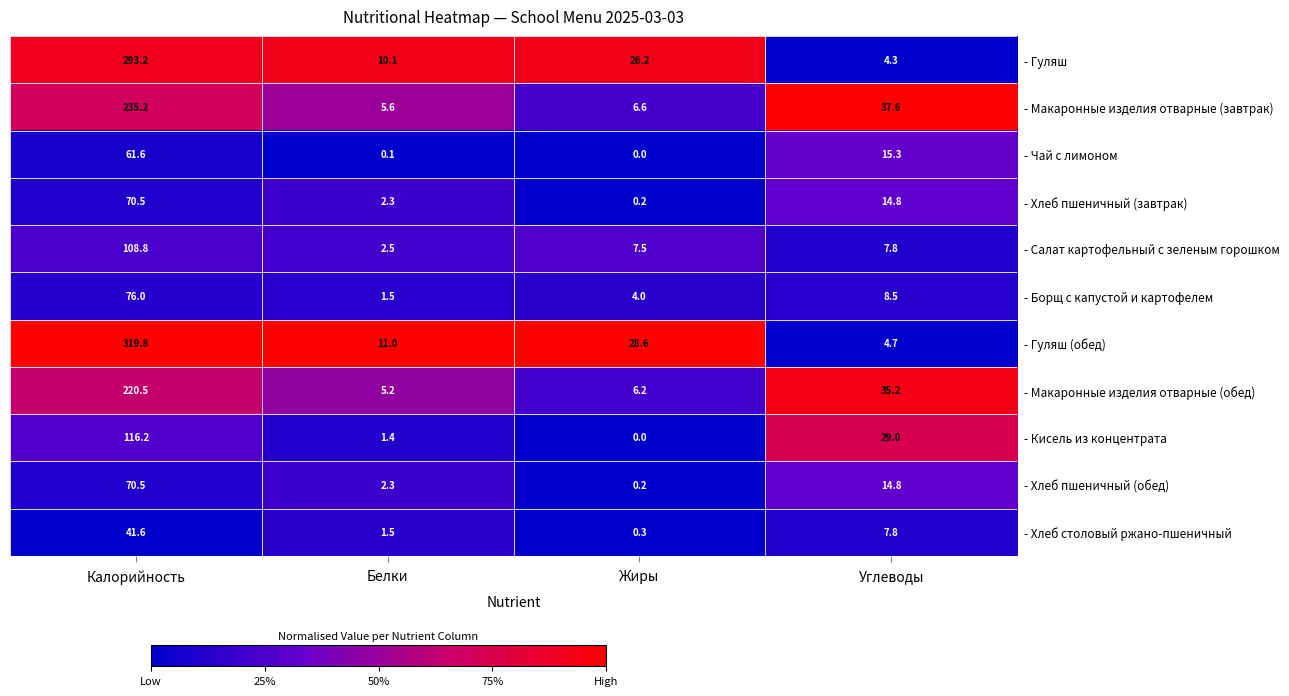

True or false: - Гуляш has a value of 13.5 at Белки.

False